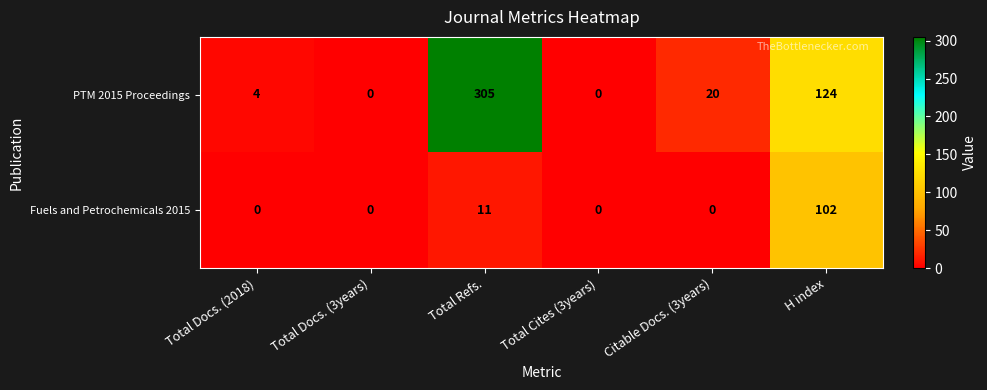

At which category is the sum across all series the highest?

Total Refs.